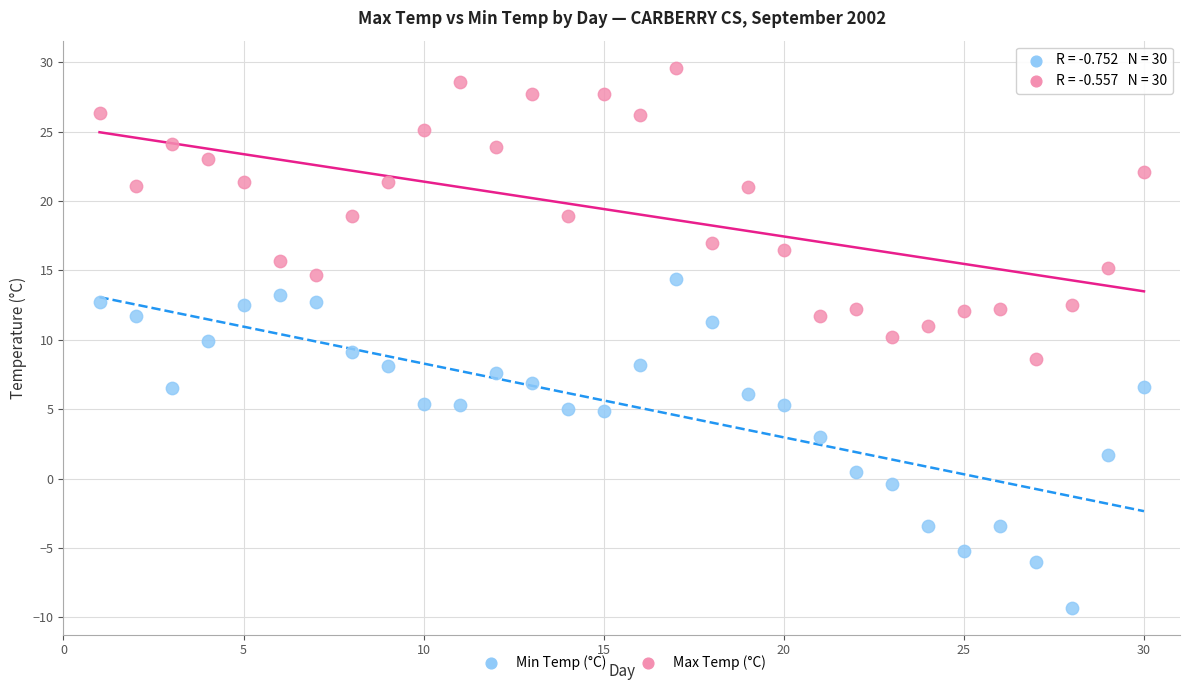

Which series has the largest Y range (max minus min)?

Min Temp (°C)